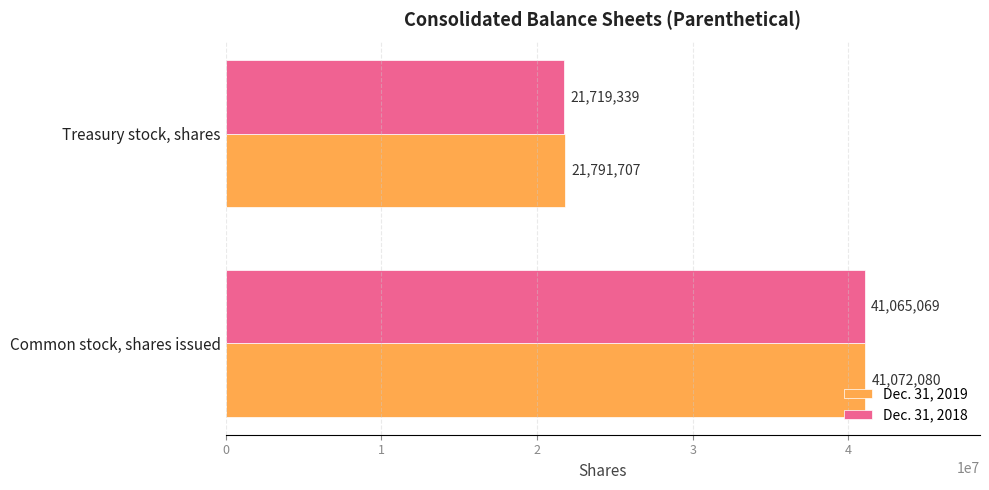

The Dec. 31, 2018 series shows 21719339 at Treasury stock, shares. True or false?

True